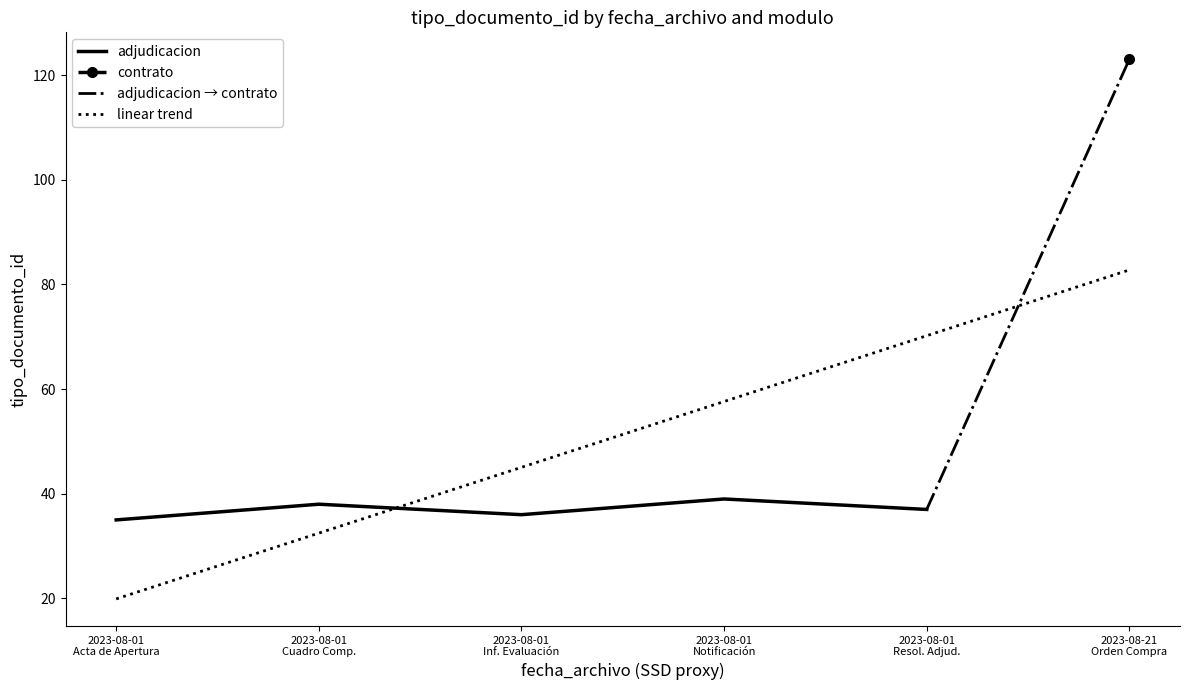

What is the greatest value displayed?

39